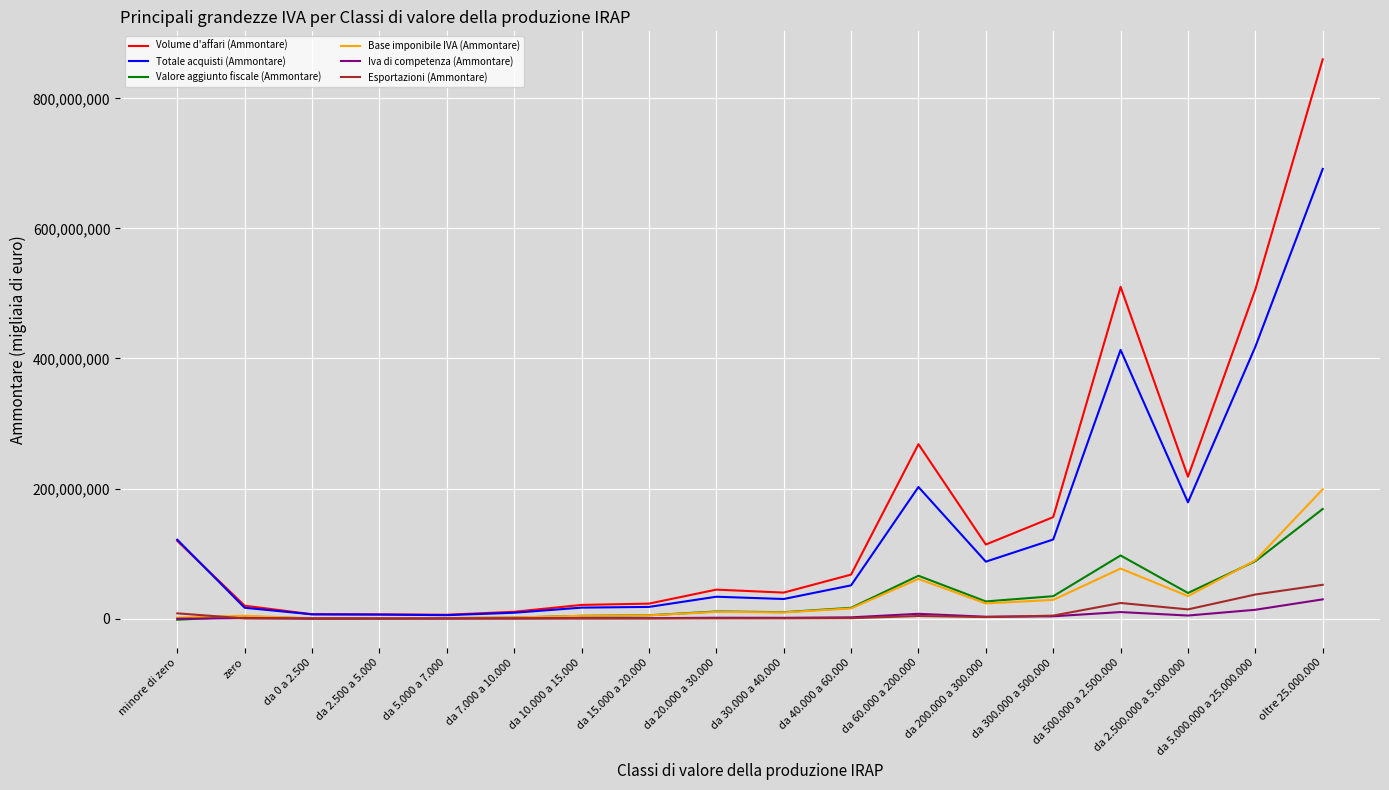

What is the approximate value of Totale acquisti (Ammontare) at da 2.500 a 5.000?

6105689